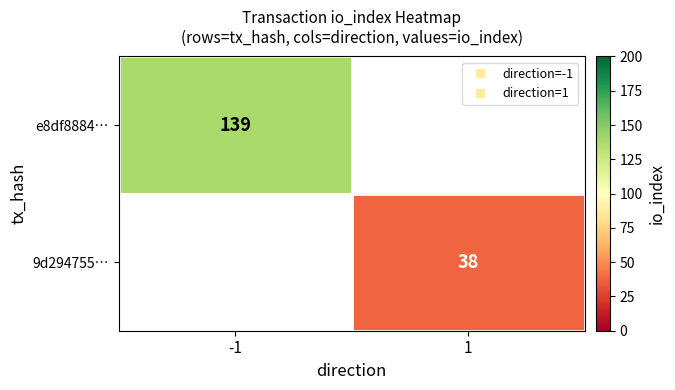

Which category has the highest value in the e8df8884… series?

-1